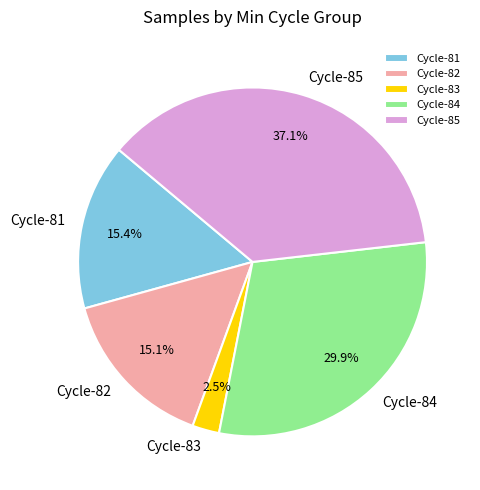

What portion of the pie excludes Cycle-81?

84.6%